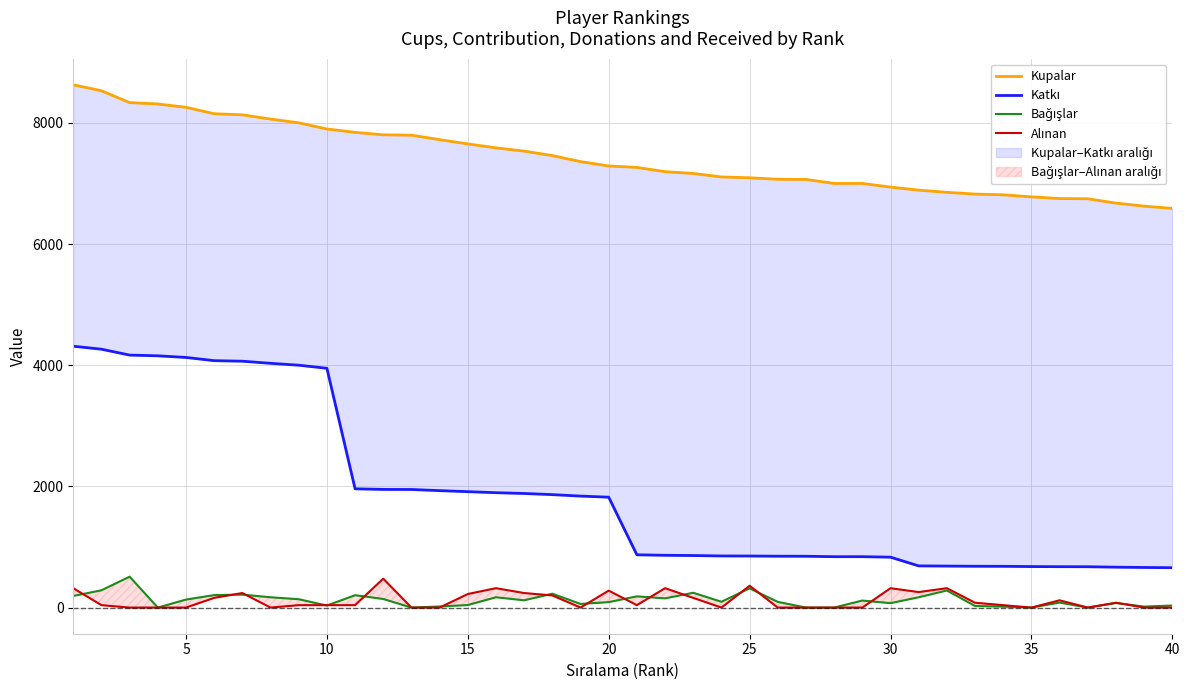

How many intersections are there between Alınan and Bağışlar?

16